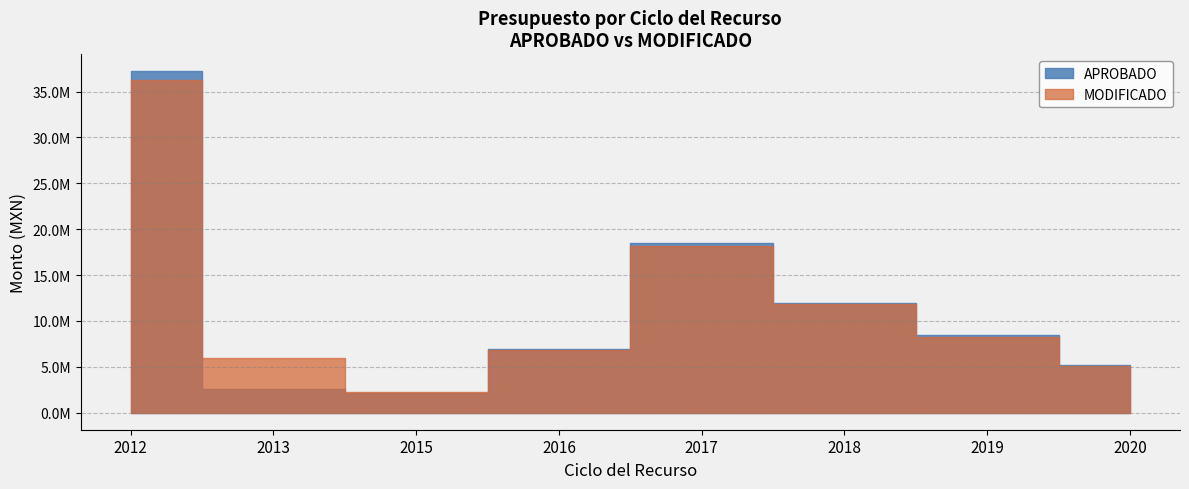

True or false: APROBADO and MODIFICADO cross at least once.

False